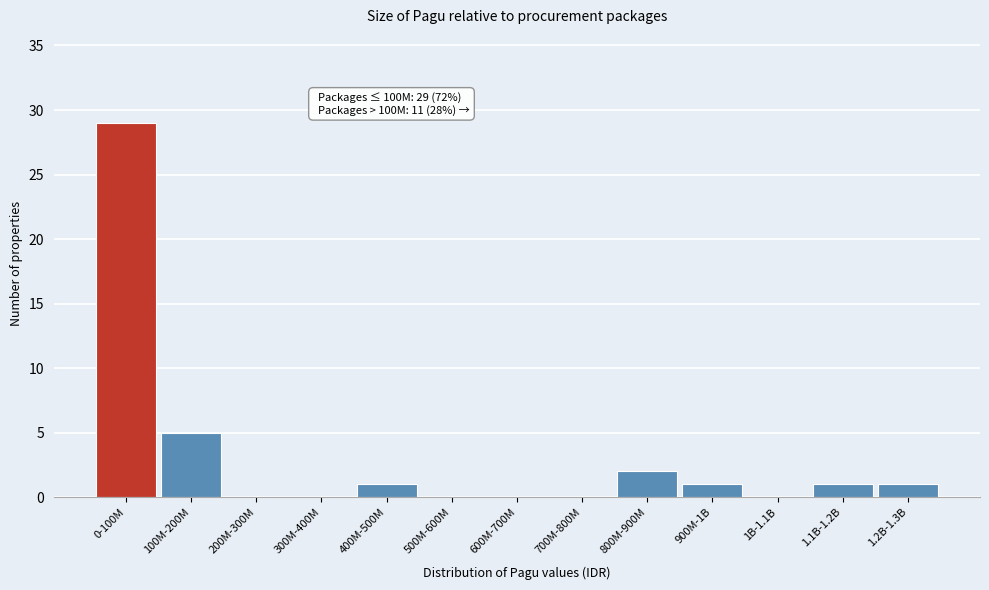

Reading left to right, transcribe all the data shown in this chart.

0-100M=29	100M-200M=5	200M-300M=0	300M-400M=0	400M-500M=1	500M-600M=0	600M-700M=0	700M-800M=0	800M-900M=2	900M-1B=1	1B-1.1B=0	1.1B-1.2B=1	1.2B-1.3B=1